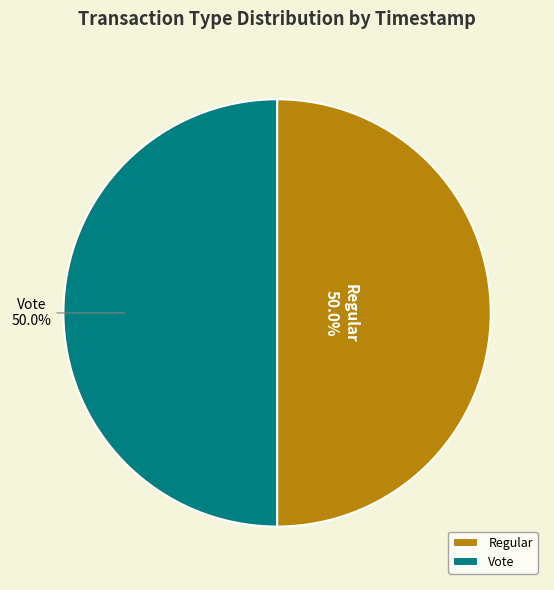

Approximately how many times larger is the value at Regular compared to Vote?

1.0